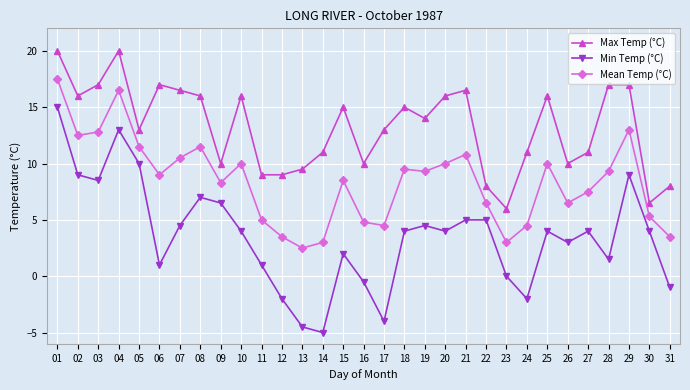

Reading left to right, list all the values displayed in this chart.

Max Temp (°C): 20.0	16.0	17.0	20.0	13.0	17.0	16.5	16.0	10.0	16.0	9.0	9.0	9.5	11.0	15.0	10.0	13.0	15.0	14.0	16.0	16.5	8.0	6.0	11.0	16.0	10.0	11.0	17.0	17.0	6.5	8.0
Min Temp (°C): 15.0	9.0	8.5	13.0	10.0	1.0	4.5	7.0	6.5	4.0	1.0	-2.0	-4.5	-5.0	2.0	-0.5	-4.0	4.0	4.5	4.0	5.0	5.0	0.0	-2.0	4.0	3.0	4.0	1.5	9.0	4.0	-1.0
Mean Temp (°C): 17.5	12.5	12.8	16.5	11.5	9.0	10.5	11.5	8.3	10.0	5.0	3.5	2.5	3.0	8.5	4.8	4.5	9.5	9.3	10.0	10.8	6.5	3.0	4.5	10.0	6.5	7.5	9.3	13.0	5.3	3.5